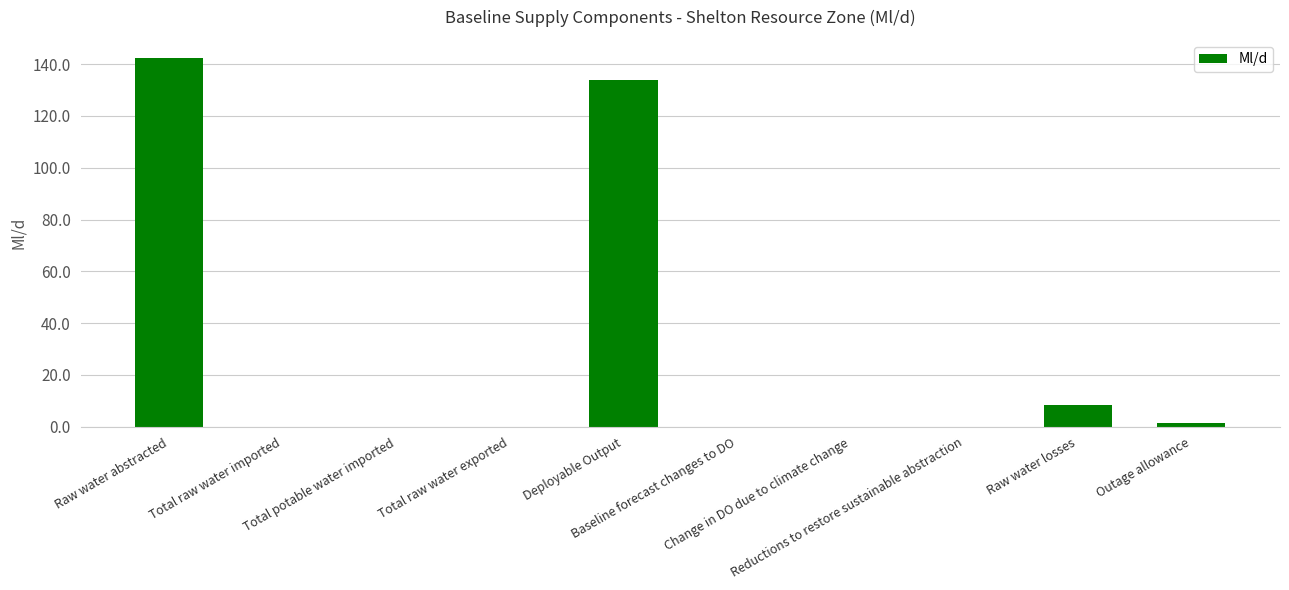

What is the sum of all values?

285.8